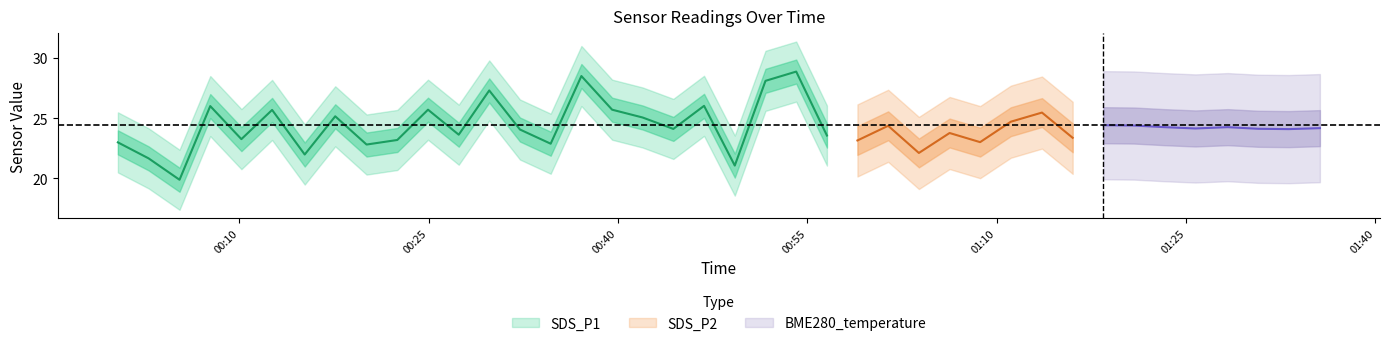

True or false: SDS_P2 has more than 0 points higher than both neighbors.

True